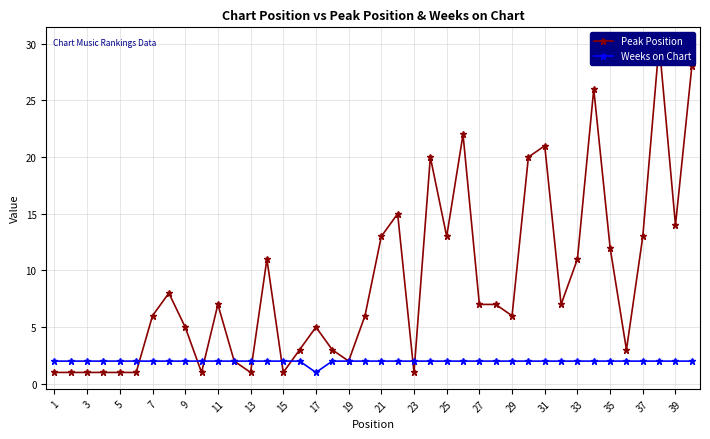

At how many categories does at least one series exceed 26?

2